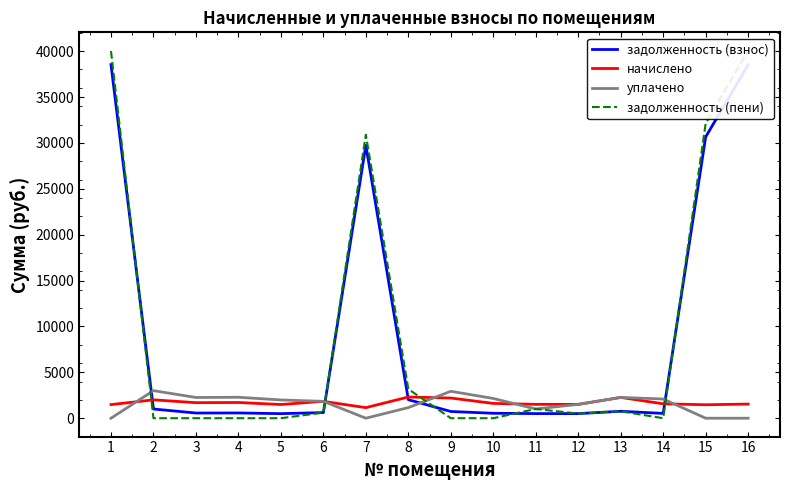

Rank the categories by задолженность (пени) value from lowest to highest.

2, 3, 4, 5, 9, 10, 14, 12, 6, 13, 11, 8, 7, 15, 1, 16